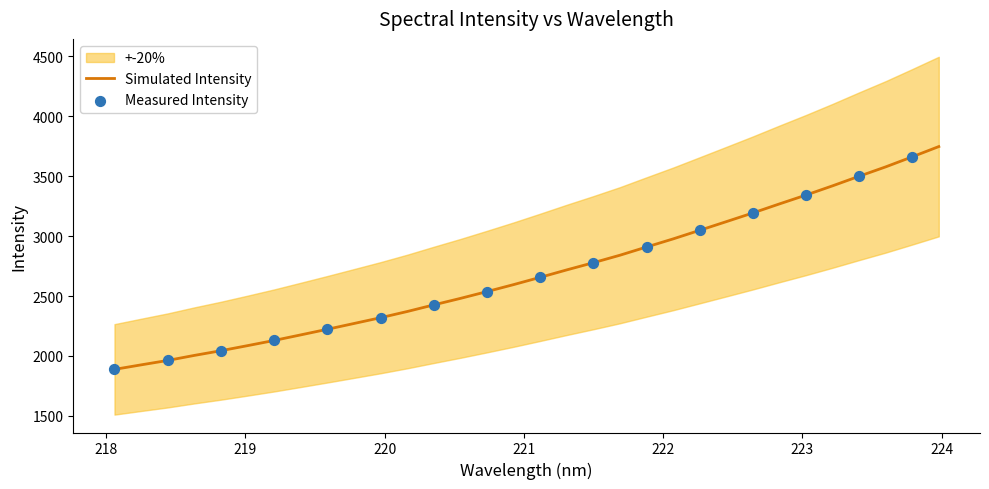

What is the change in value from 219.9712 to 222.8355?

+949.6